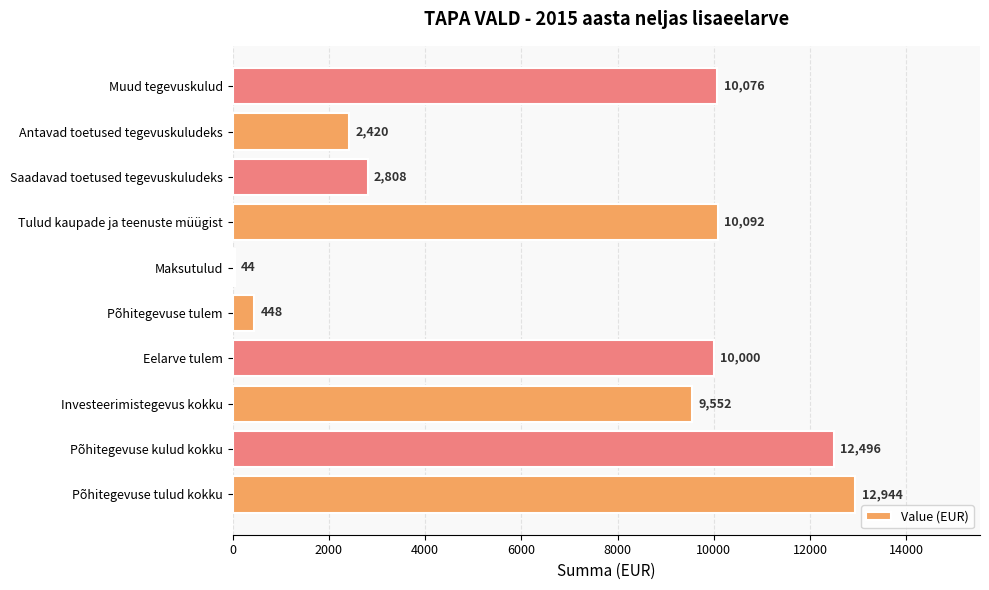

Count the number of data series in this chart.

1